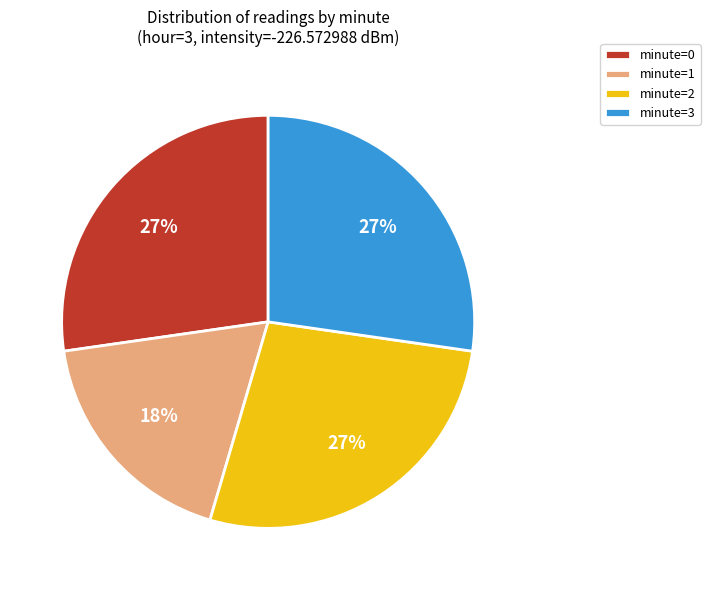

Which slice is the smallest?

minute=1